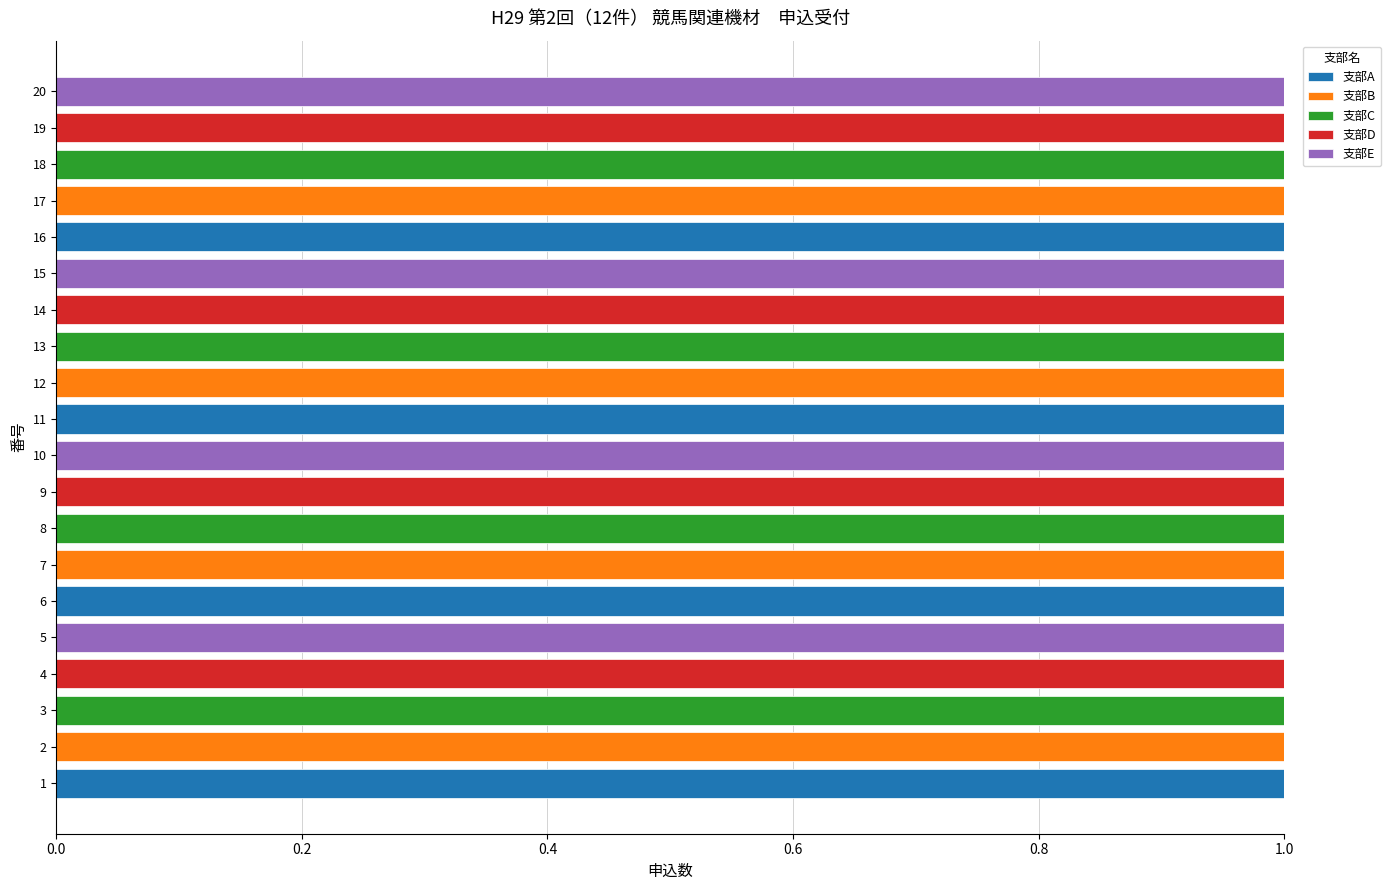

Reading left to right, transcribe all the data shown in this chart.

支部A: 1	0	0	0	0	1	0	0	0	0	1	0	0	0	0	1	0	0	0	0
支部B: 0	1	0	0	0	0	1	0	0	0	0	1	0	0	0	0	1	0	0	0
支部C: 0	0	1	0	0	0	0	1	0	0	0	0	1	0	0	0	0	1	0	0
支部D: 0	0	0	1	0	0	0	0	1	0	0	0	0	1	0	0	0	0	1	0
支部E: 0	0	0	0	1	0	0	0	0	1	0	0	0	0	1	0	0	0	0	1